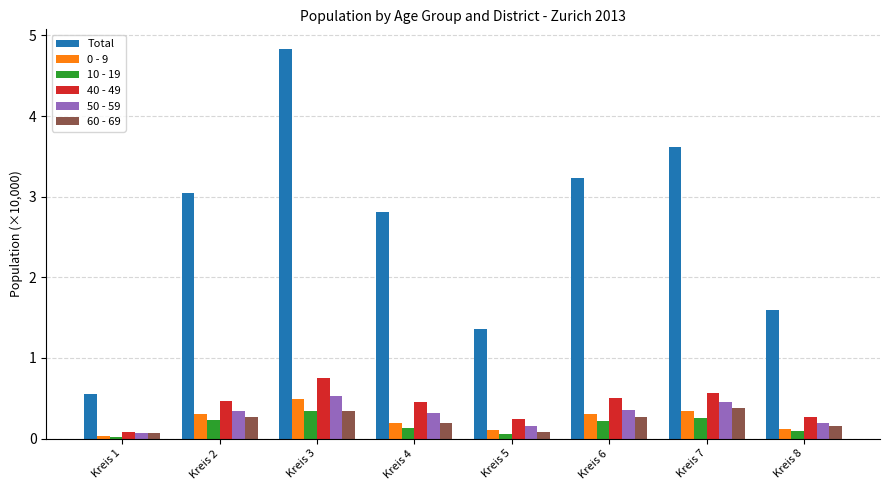

What is the value of the 60 - 69 bar at the 5th from the left?

0.1